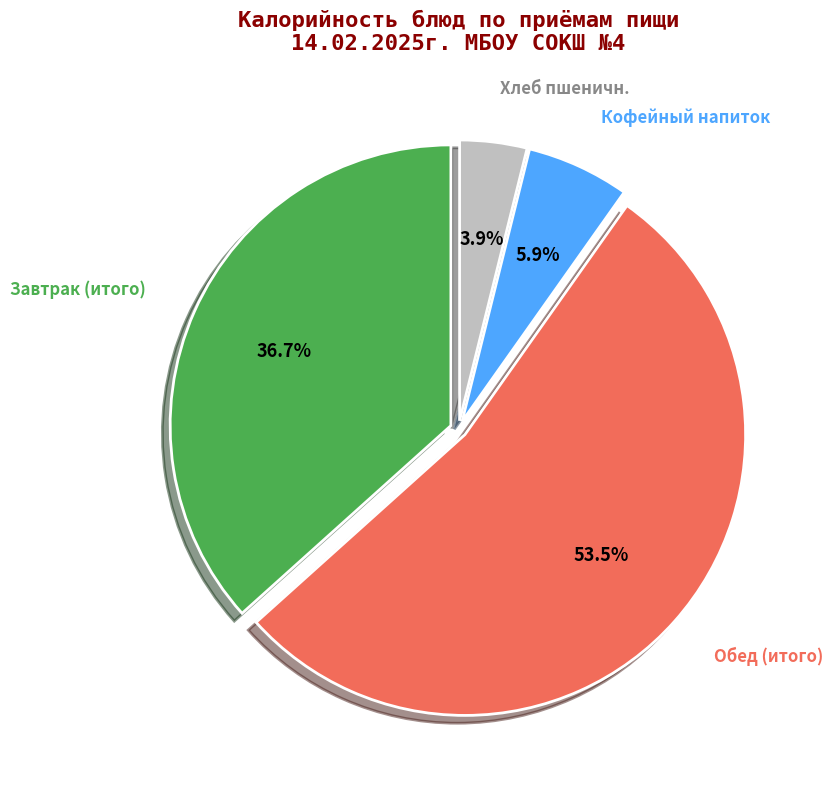

Does any single category account for the majority?

Yes